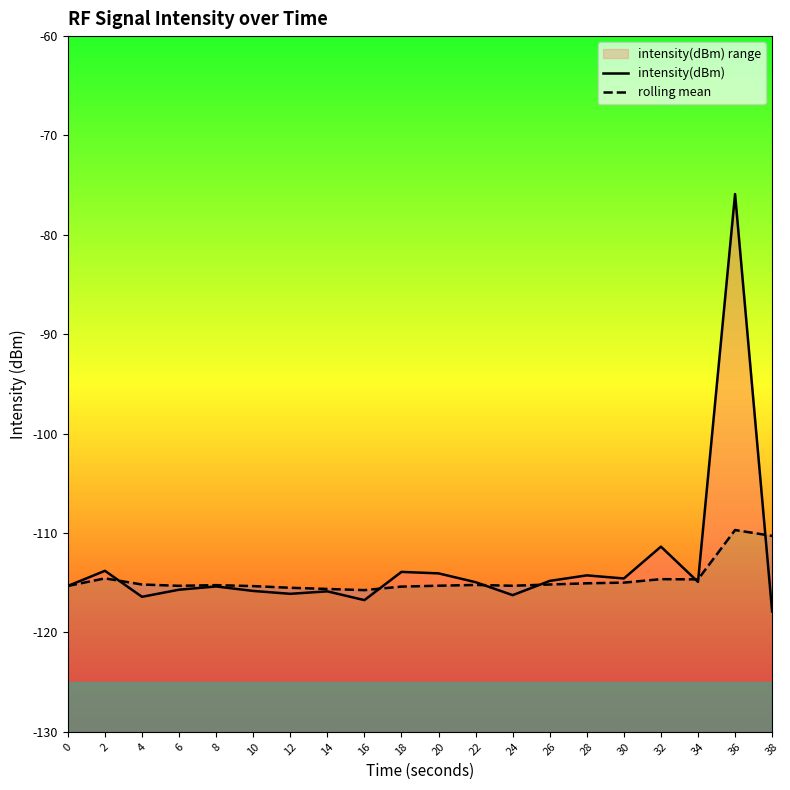

Reading left to right, list all the values displayed in this chart.

intensity(dBm): -115.3	-113.8	-116.4	-115.7	-115.4	-115.8	-116.1	-115.9	-116.8	-113.9	-114.1	-114.9	-116.2	-114.8	-114.3	-114.6	-111.4	-114.9	-75.9	-117.9
rolling mean: -115.3	-114.6	-115.2	-115.3	-115.2	-115.3	-115.5	-115.6	-115.7	-115.4	-115.3	-115.2	-115.3	-115.2	-115.1	-115.0	-114.6	-114.7	-109.7	-110.3